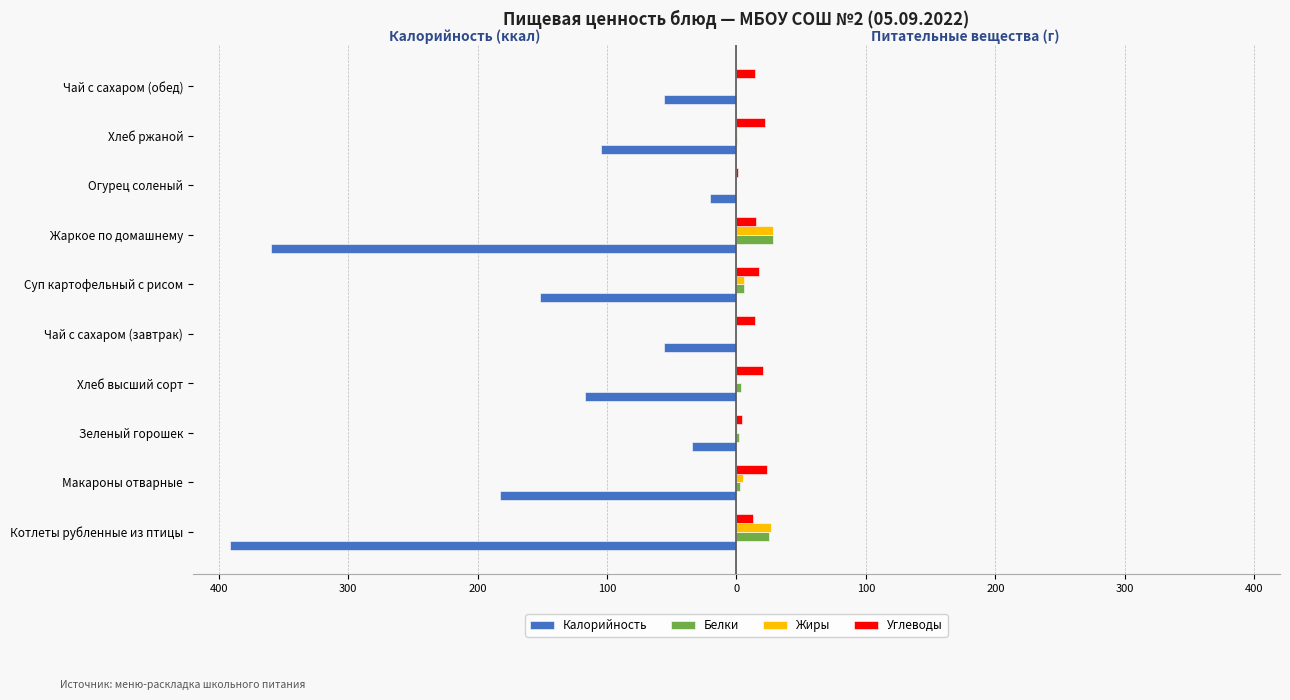

What are all the series names shown in the legend?

Калорийность, Белки, Жиры, Углеводы